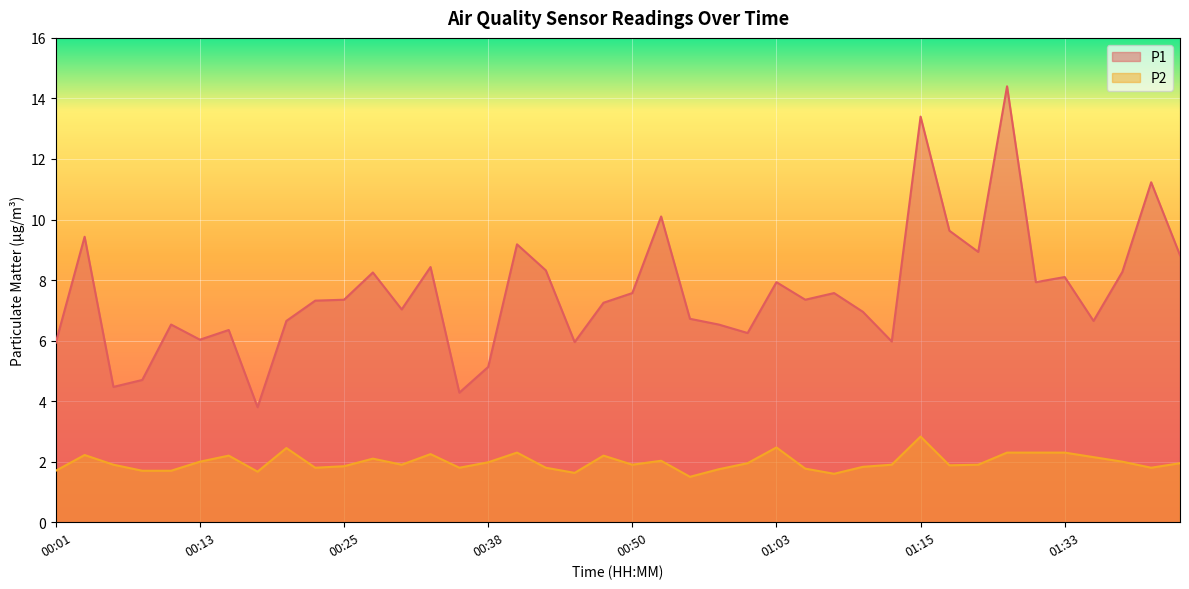

At which label is P1 closest to 9?

01:26